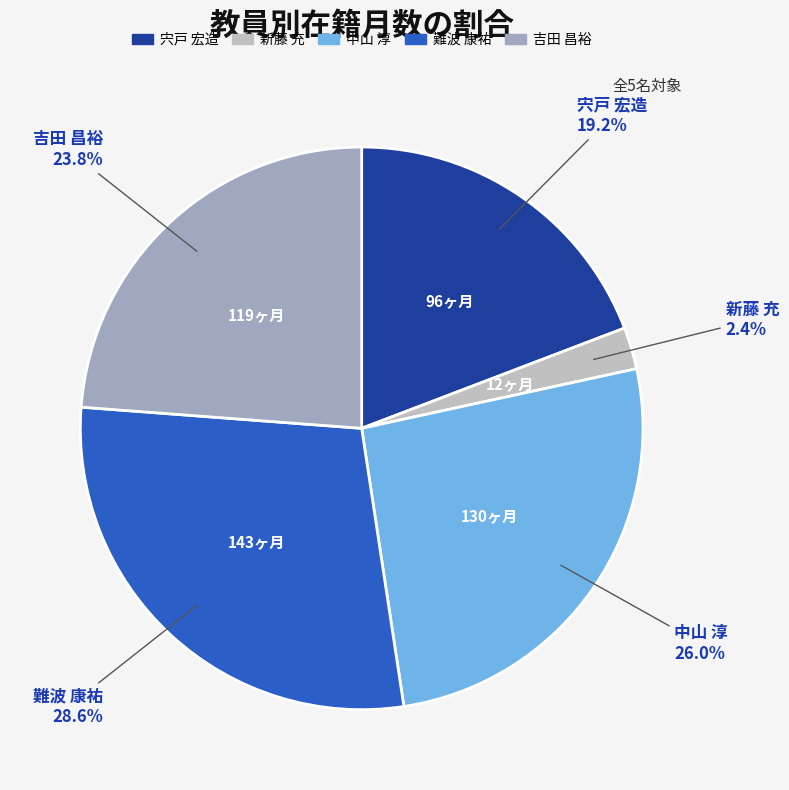

Count the number of slices in the pie.

5